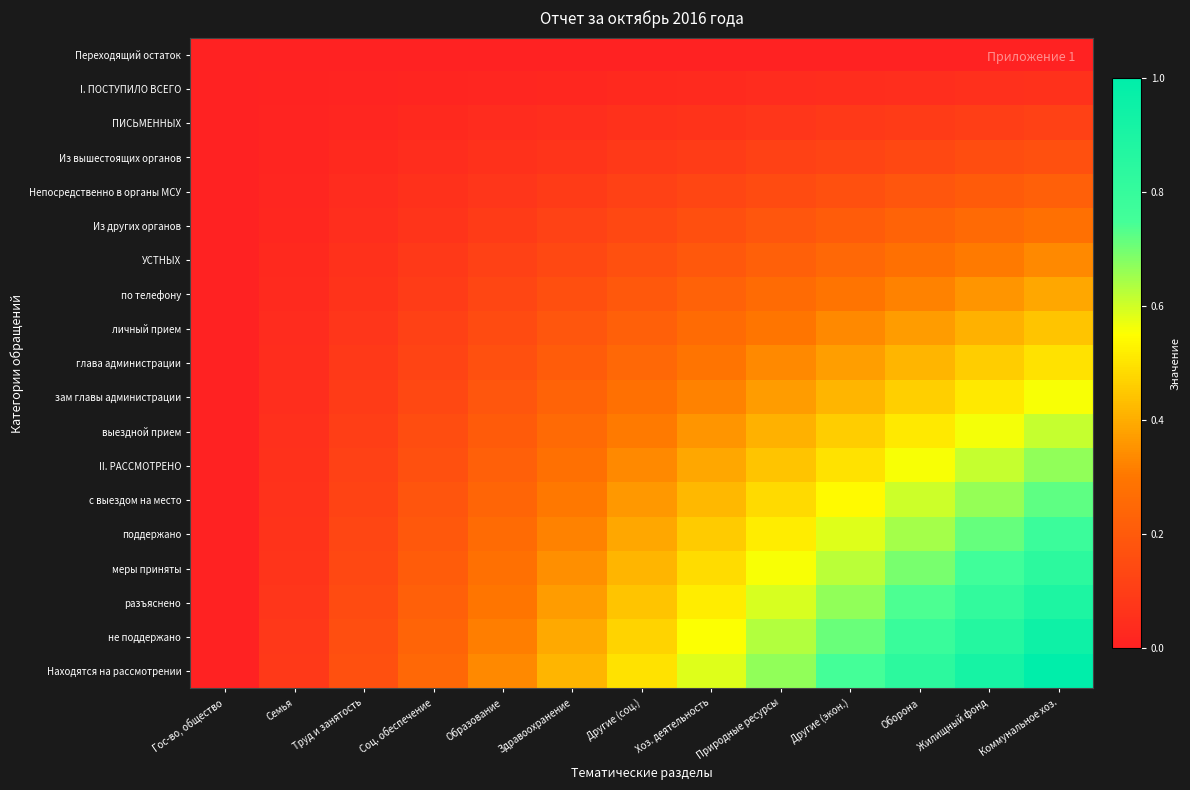

Between Образование and Другие (экон.), which is larger?

Образование